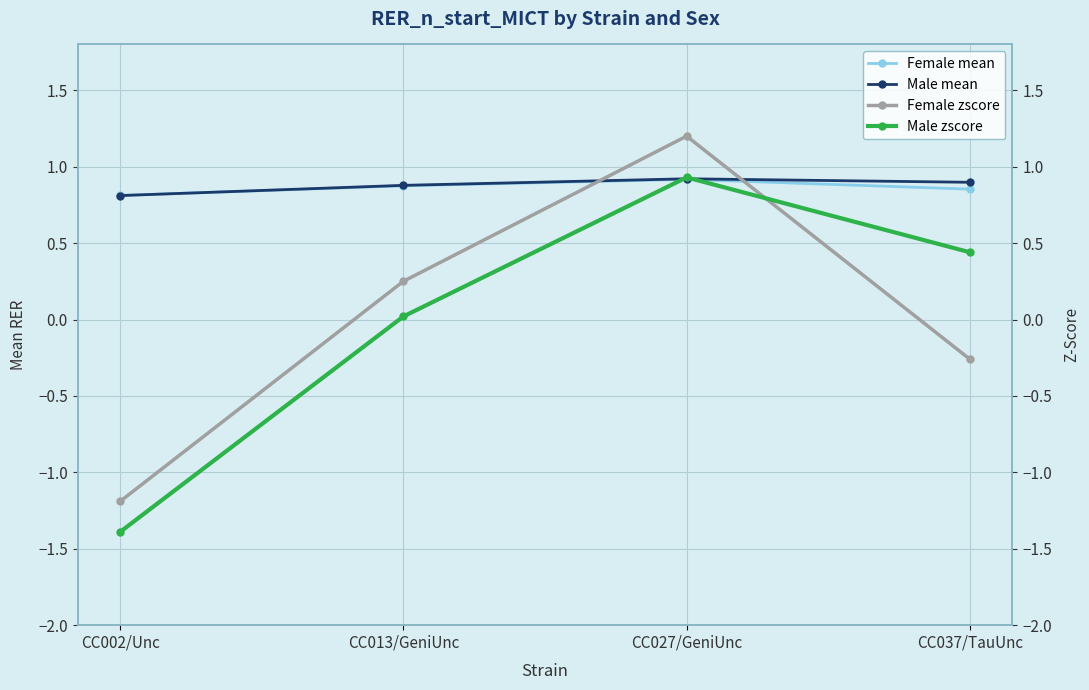

How many data points does each series have?

4